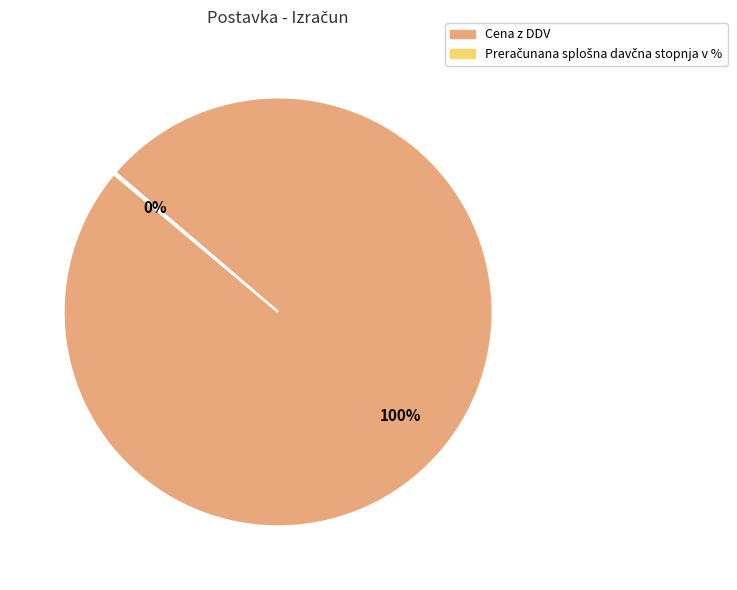

Which category has the biggest portion of the pie?

Cena z DDV